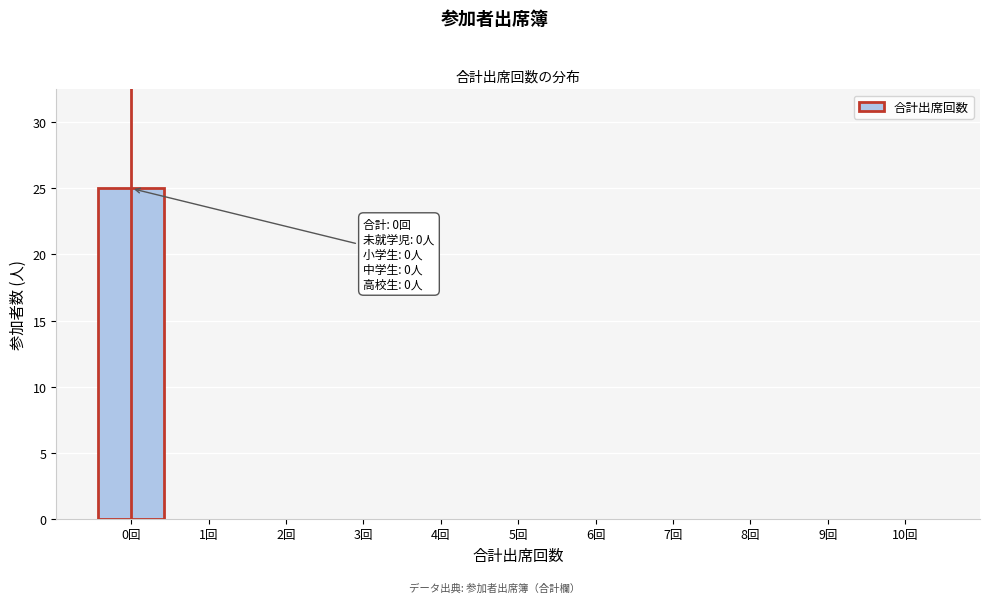

Which range on the x-axis has the tallest bar?

-0.5 to 0.5